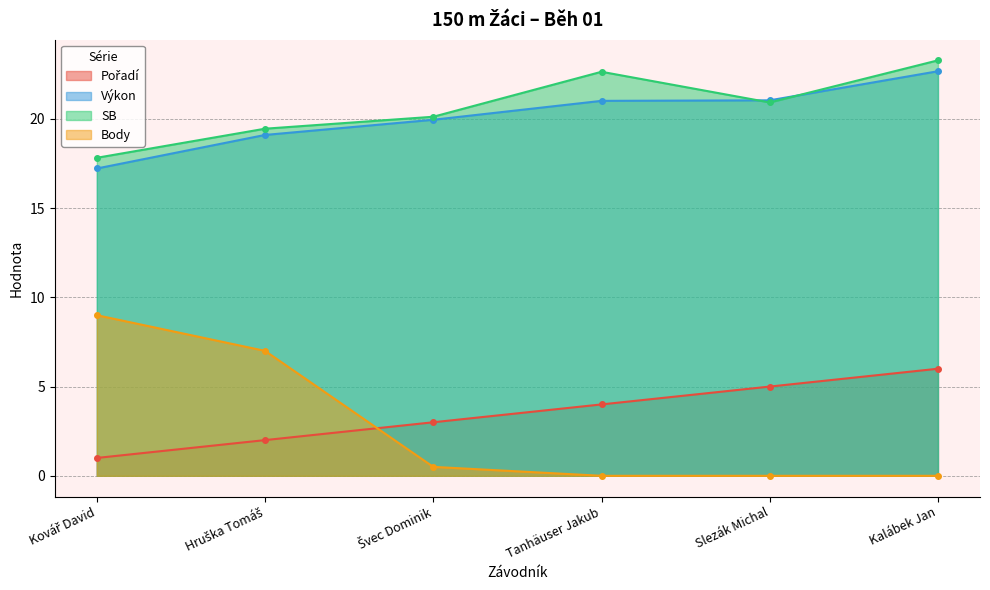

What position from the left is Kovář David?

1